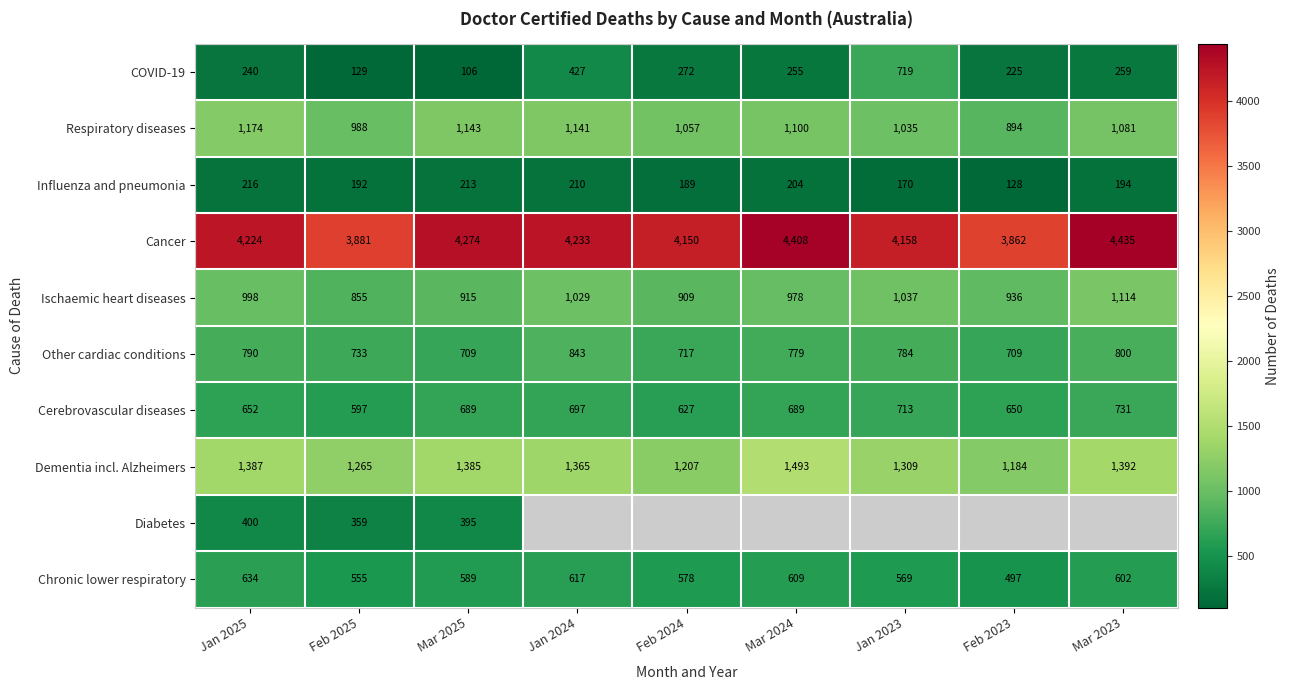

Is it true that Cancer equals 4435 at Mar 2023?

True